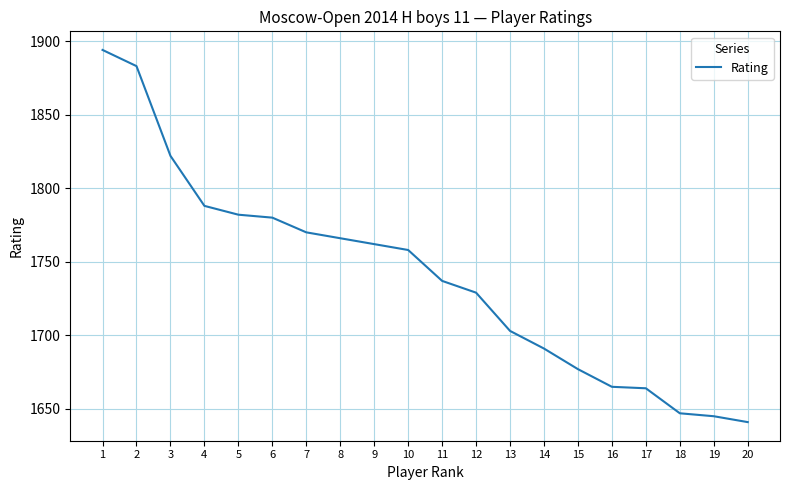

What is the greatest value displayed?

1894